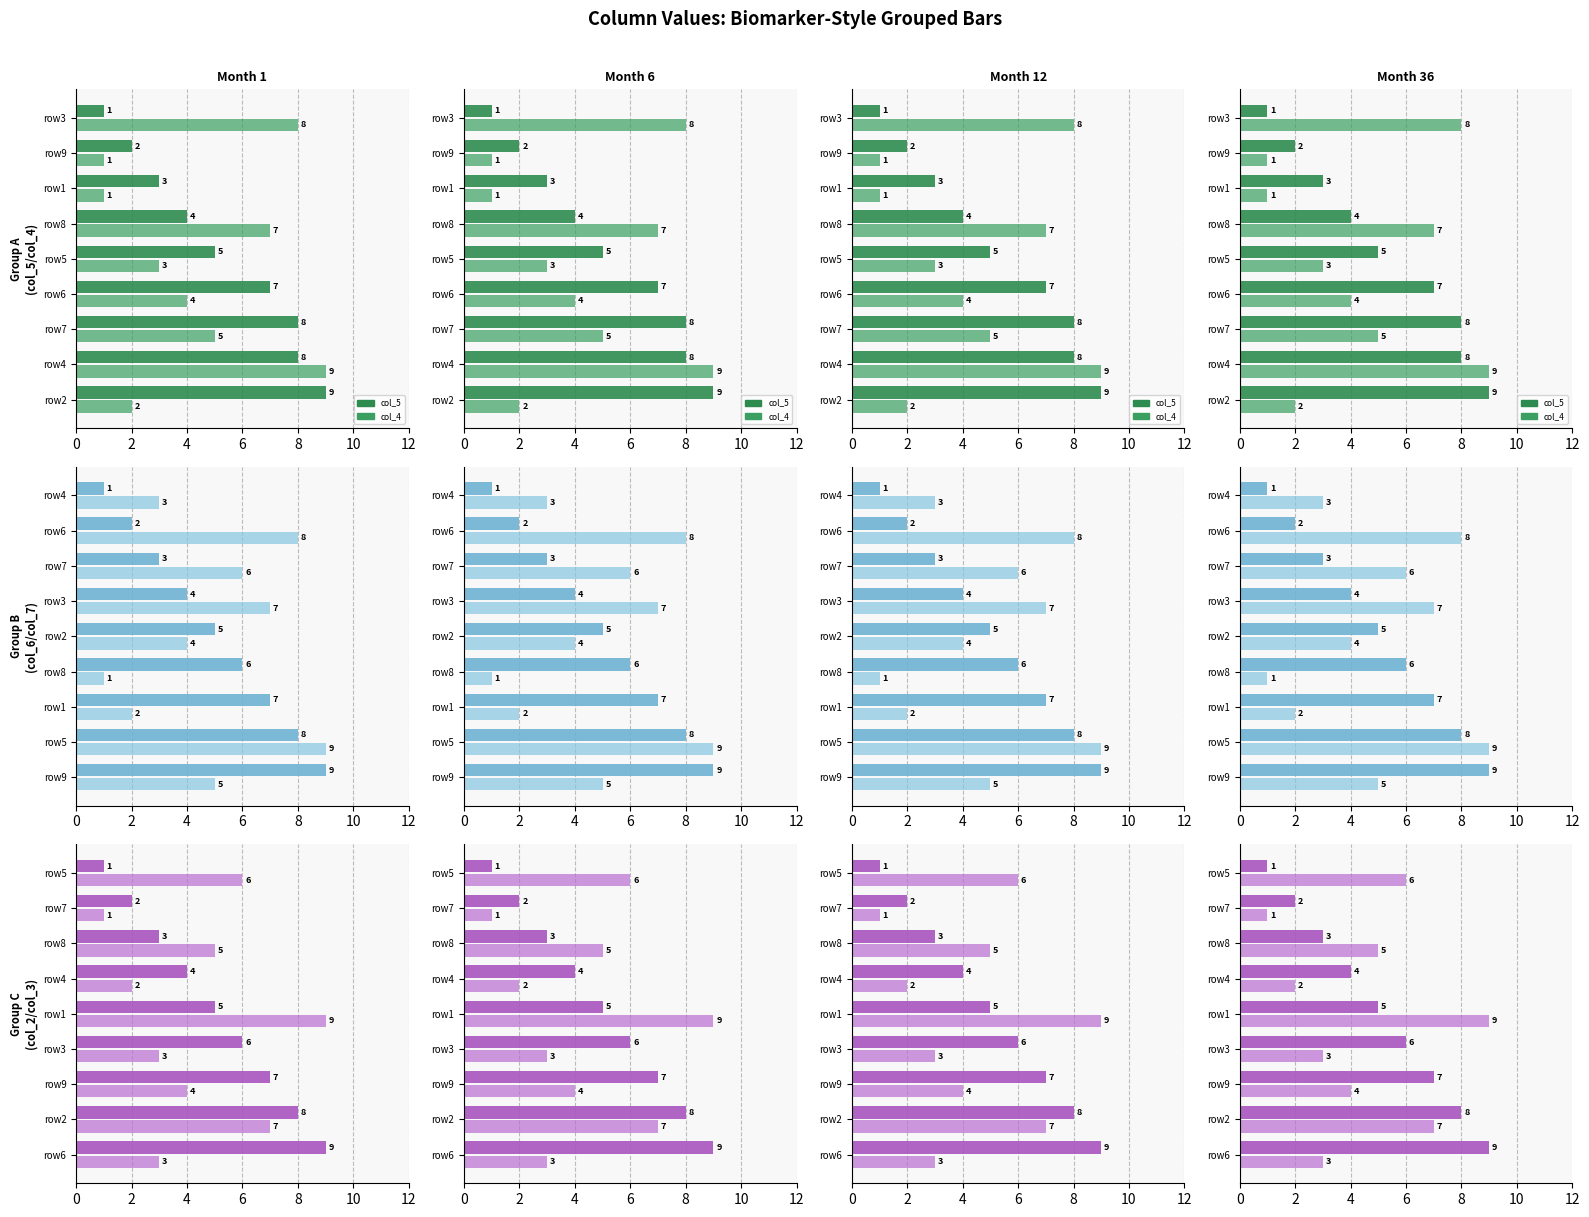

Reading right to left, list all the values displayed in this chart.

col_5: 1	2	3	4	5	7	8	8	9
col_4: 8	1	1	7	3	4	5	9	2
col_6: 1	2	3	4	5	6	7	8	9
col_7: 3	8	6	7	4	1	2	9	5
col_2: 1	2	3	4	5	6	7	8	9
col_3: 6	1	5	2	9	3	4	7	3